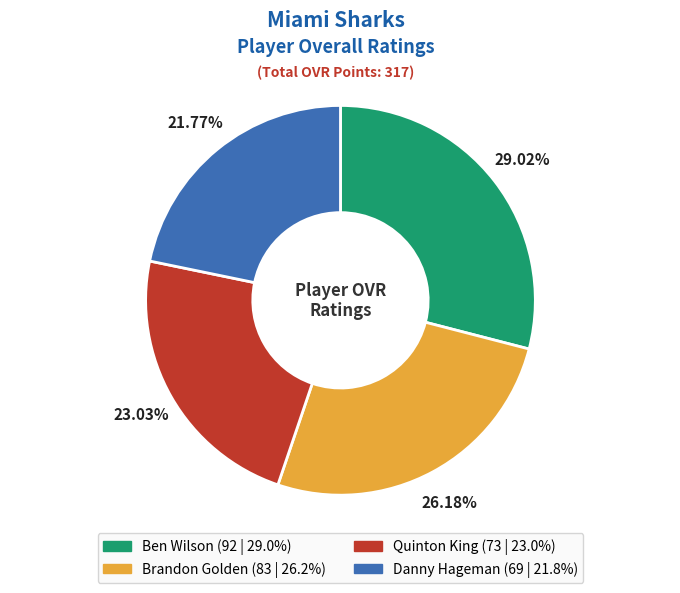

What is the smallest slice in the pie chart?

Danny Hageman